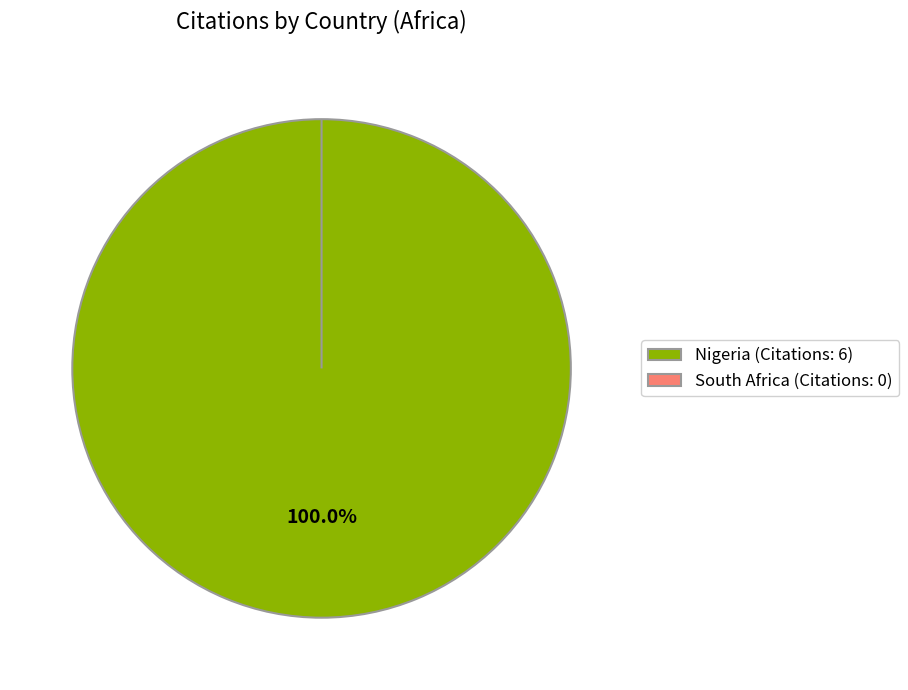

The Nigeria slice represents 100% of the pie. True or false?

True